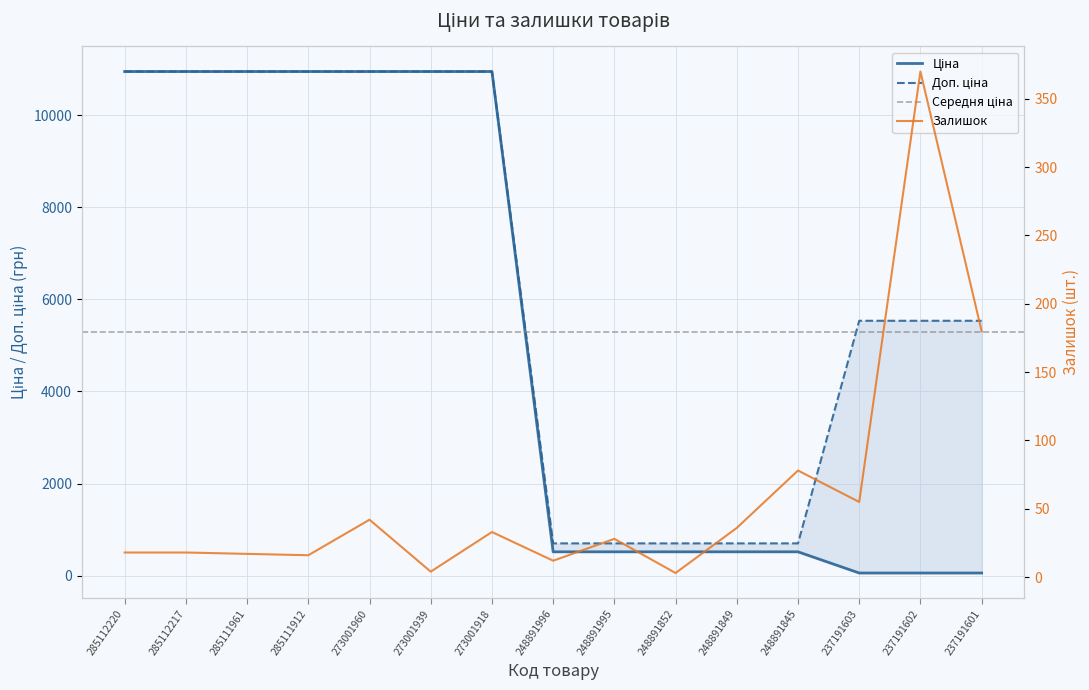

Is this an area chart (filled region under the line)?

No